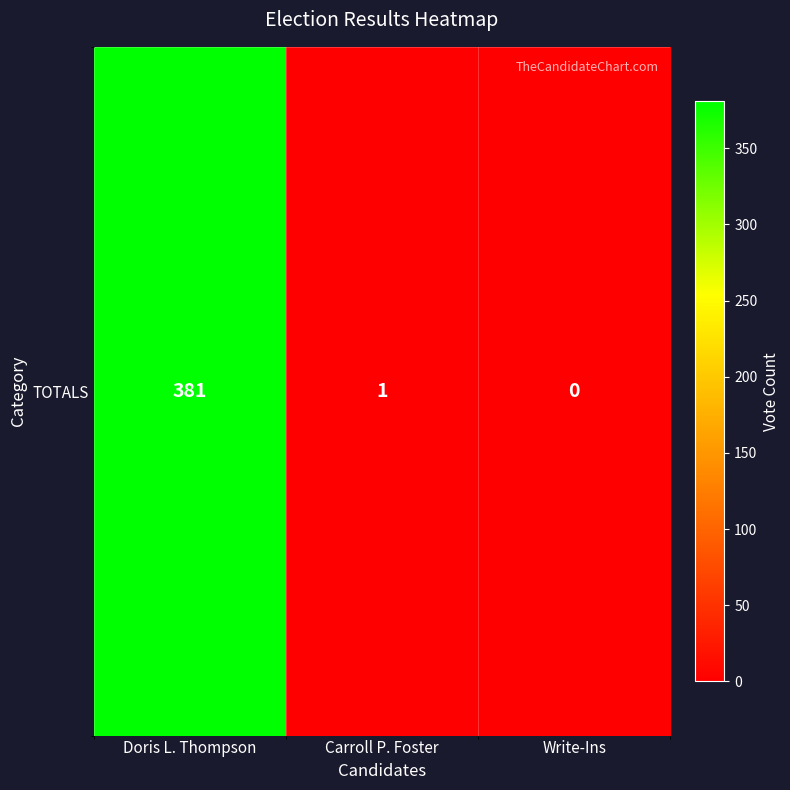

Which label corresponds to the smallest value in the chart?

Write-Ins